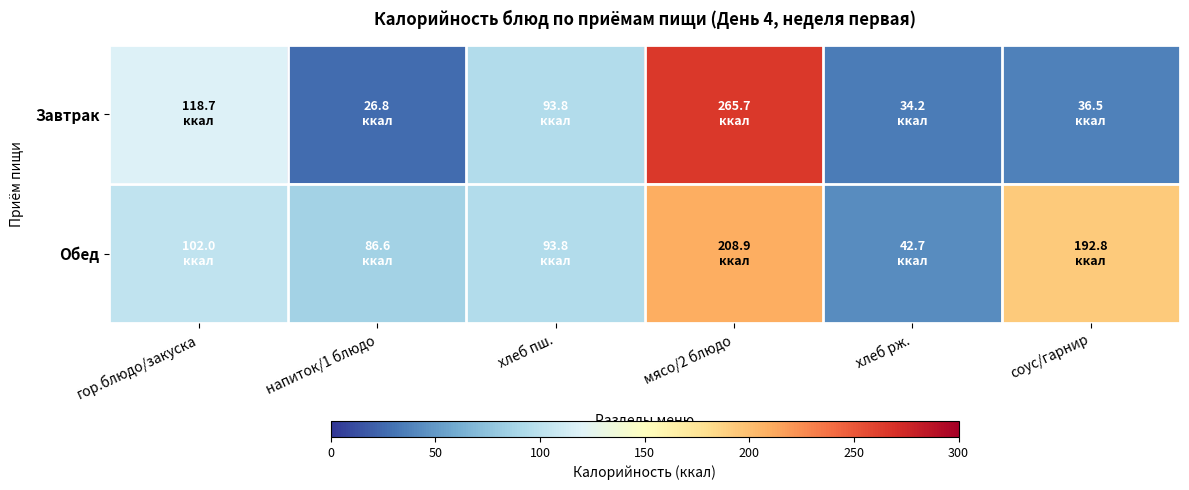

Reading right to left, what are all the values shown in this chart?

Завтрак: соус/гарнир=36.5	хлеб рж.=34.2	мясо/2 блюдо=265.7	хлеб пш.=93.8	напиток/1 блюдо=26.8	гор.блюдо/закуска=118.7
Обед: соус/гарнир=192.8	хлеб рж.=42.7	мясо/2 блюдо=208.9	хлеб пш.=93.8	напиток/1 блюдо=86.6	гор.блюдо/закуска=102.0